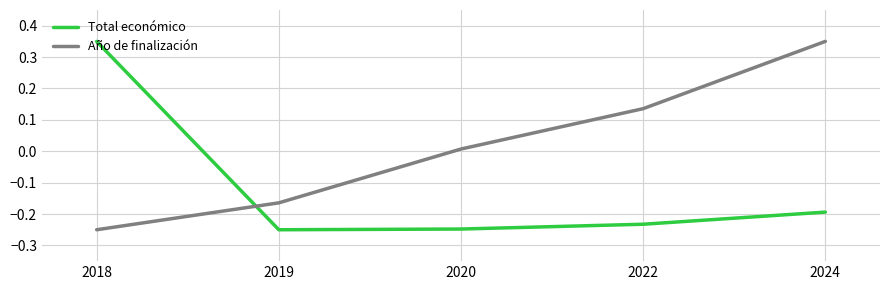

Rank the series at 2020 from lowest to highest value.

Total económico, Año de finalización